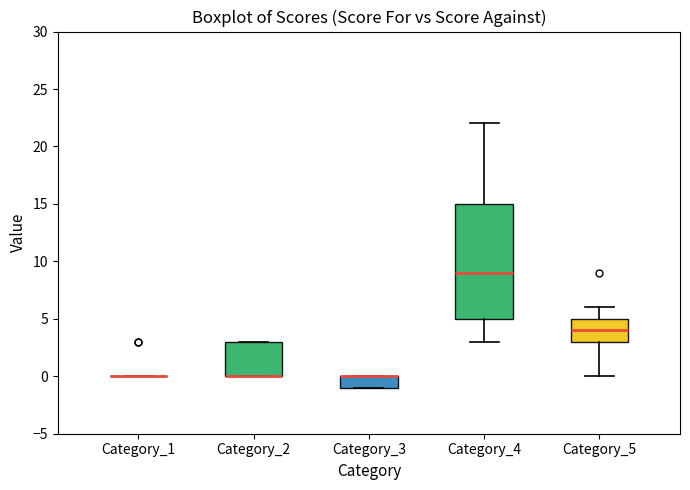

Comparing the boxes themselves (not the whiskers), which one is the tallest?

Category_4